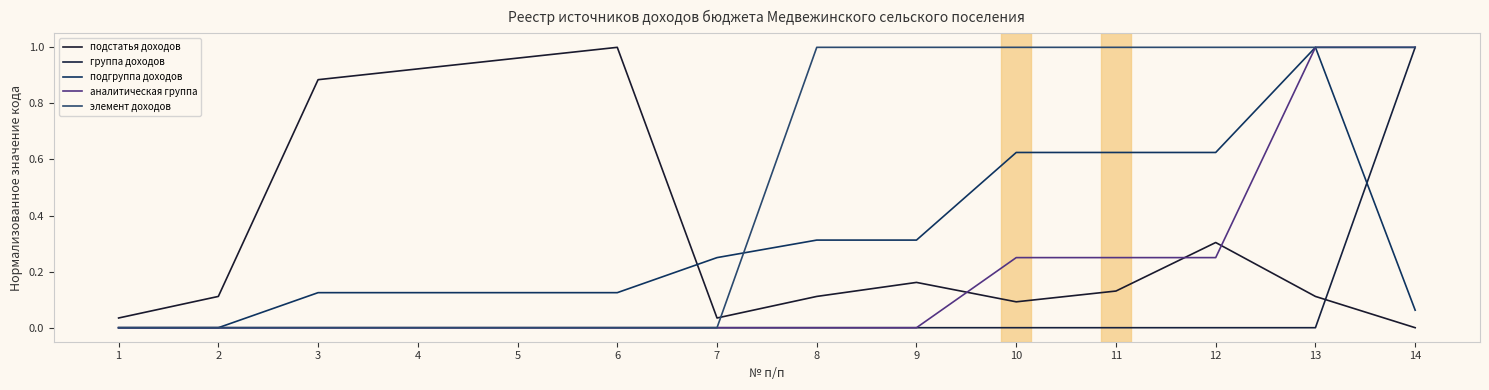

How many positive values does the подстатья доходов series have?

13